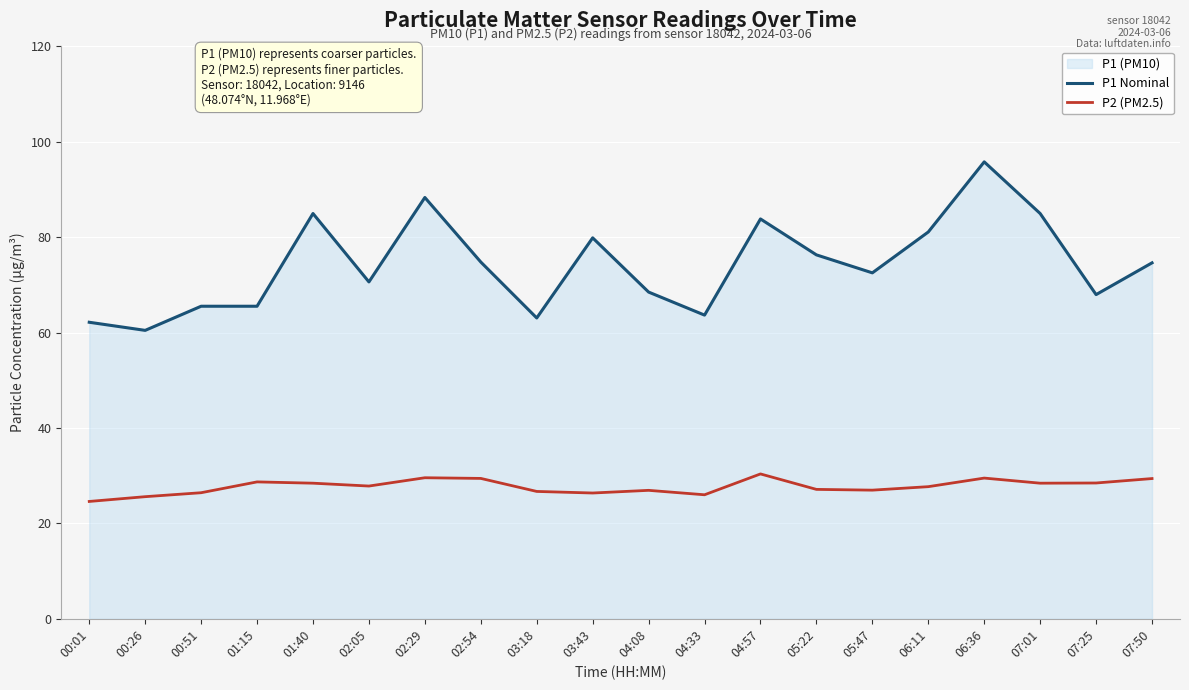

How many interior local valleys does the P2 (PM2.5) series have?

5